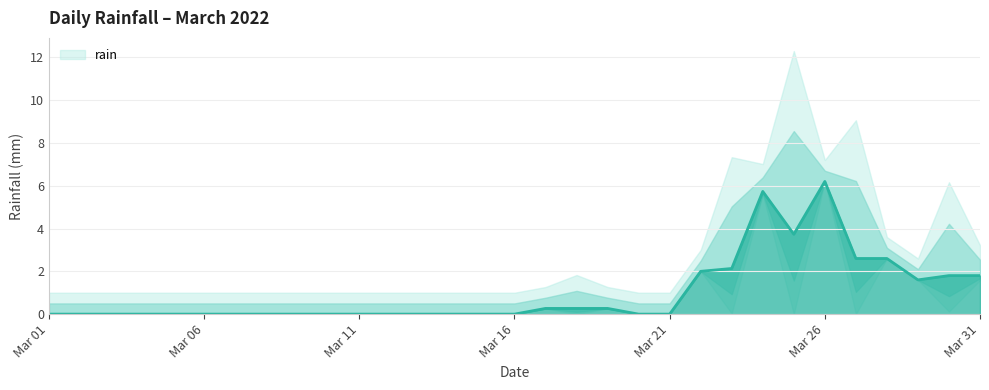

What is the sum of all values?

31.2